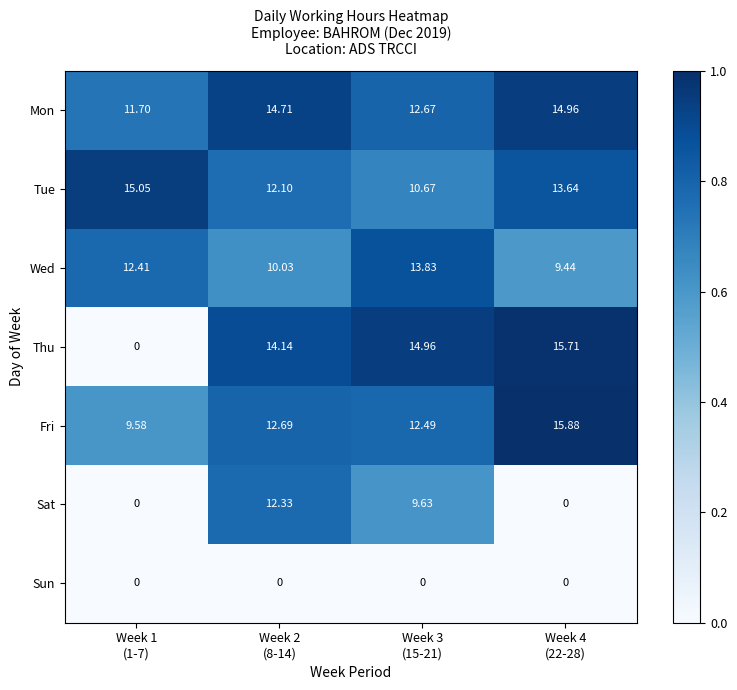

Rank the series by their maximum value, from highest to lowest.

Fri, Thu, Tue, Mon, Wed, Sat, Sun